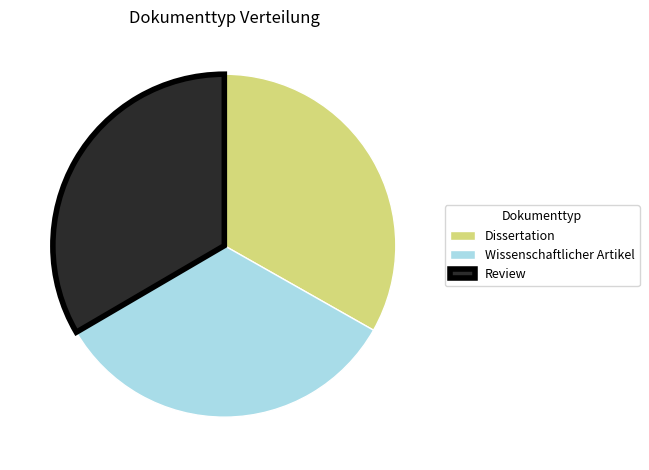

Combined, do Review and Wissenschaftlicher Artikel account for over 50%?

Yes